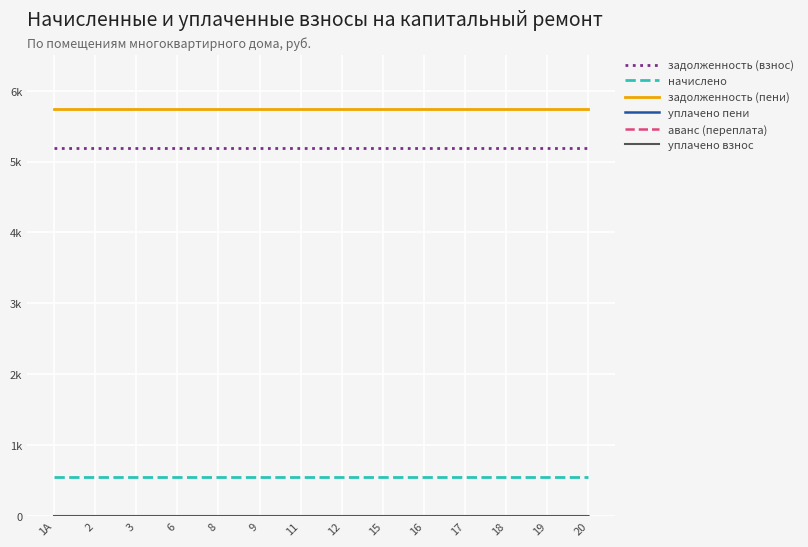

At which label is аванс (переплата) closest to 0?

1А